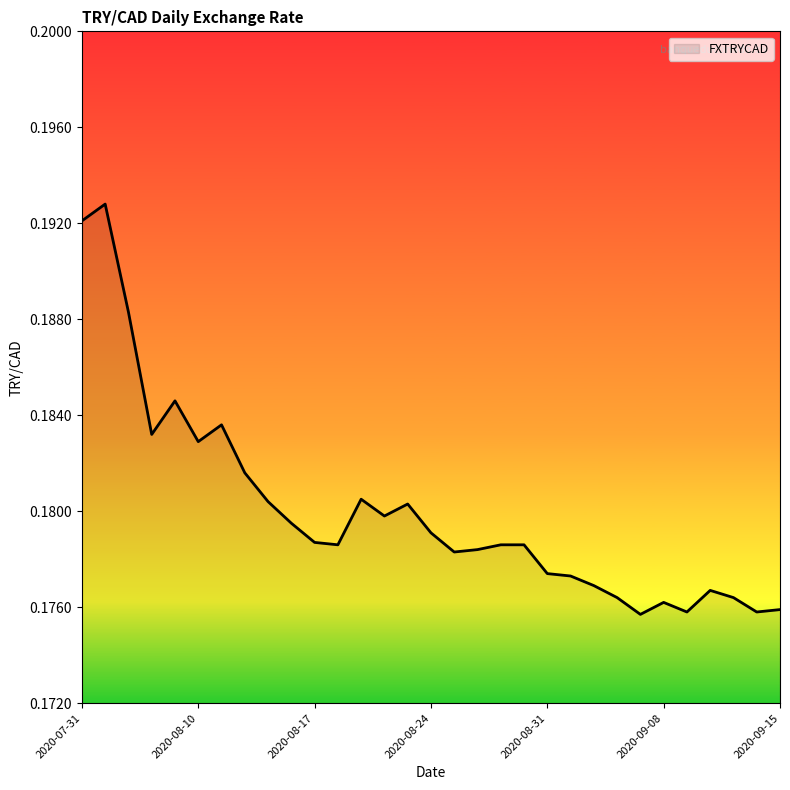

Is this an area chart (filled region under the line)?

Yes